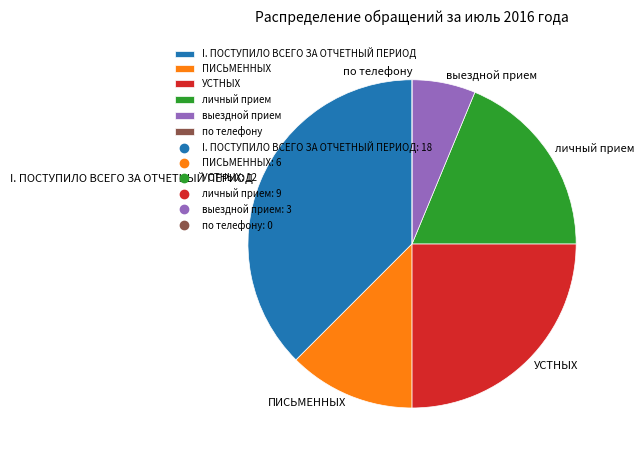

The выездной прием slice represents 20% of the pie. True or false?

False